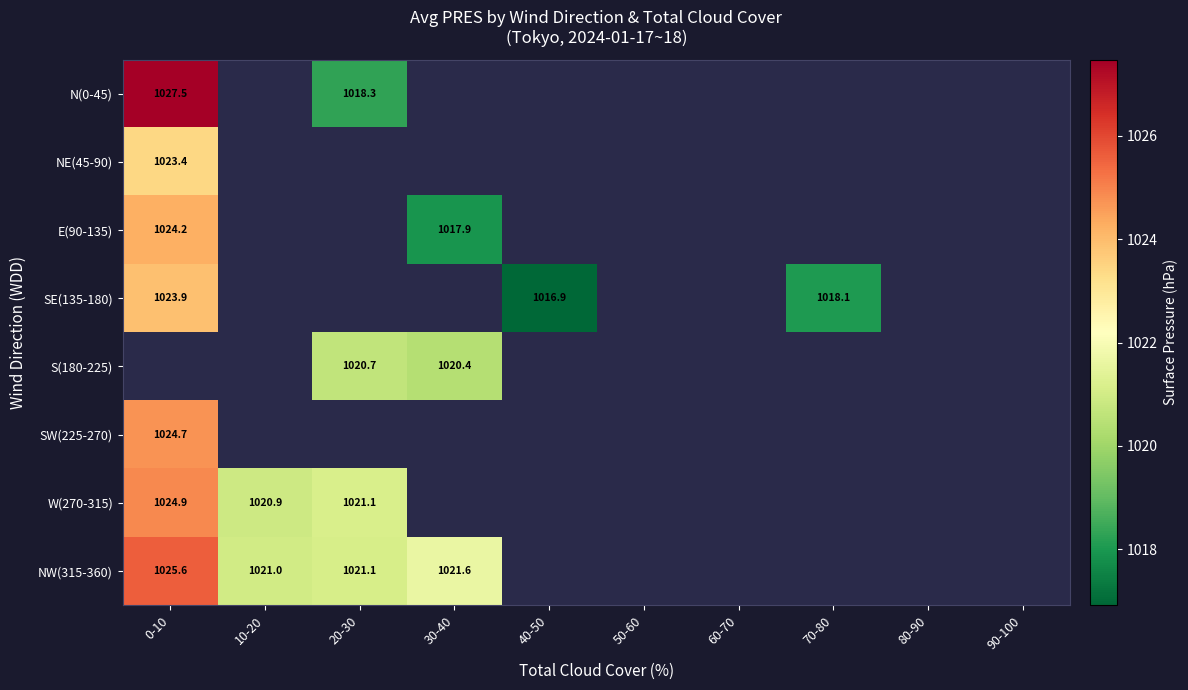

What is the difference between the maximum and minimum values in the N(0-45) series?

9.2